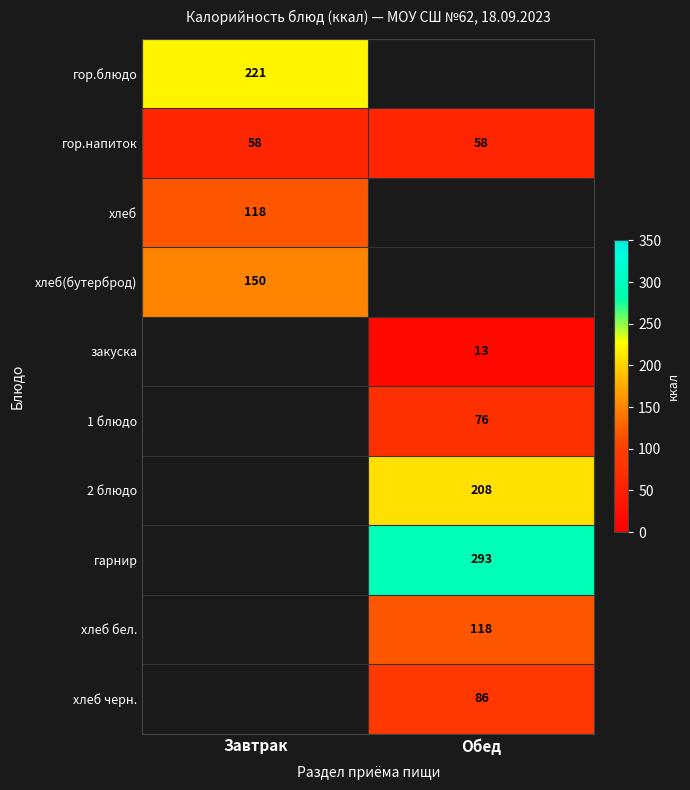

Is it true that хлеб(бутерброд) equals 55 at Завтрак?

False